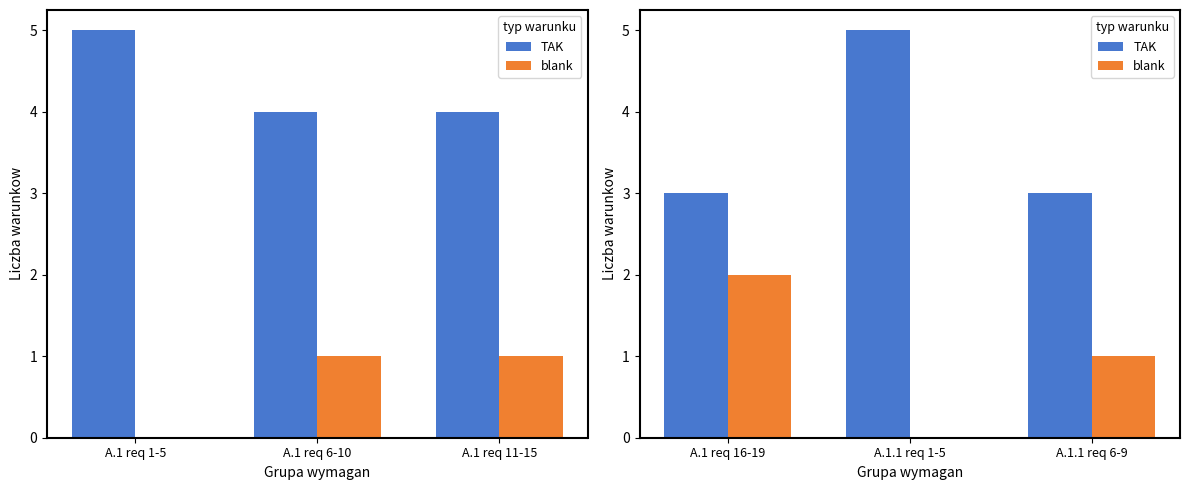

Between A.1 req 16-19 and A.1.1 req 6-9, which series saw the biggest shift?

blank